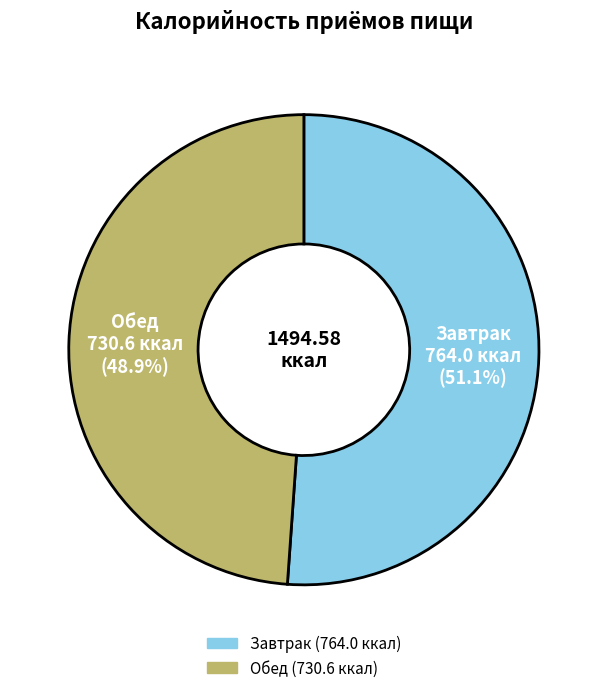

Is it true that Завтрак is 57% of the pie?

False